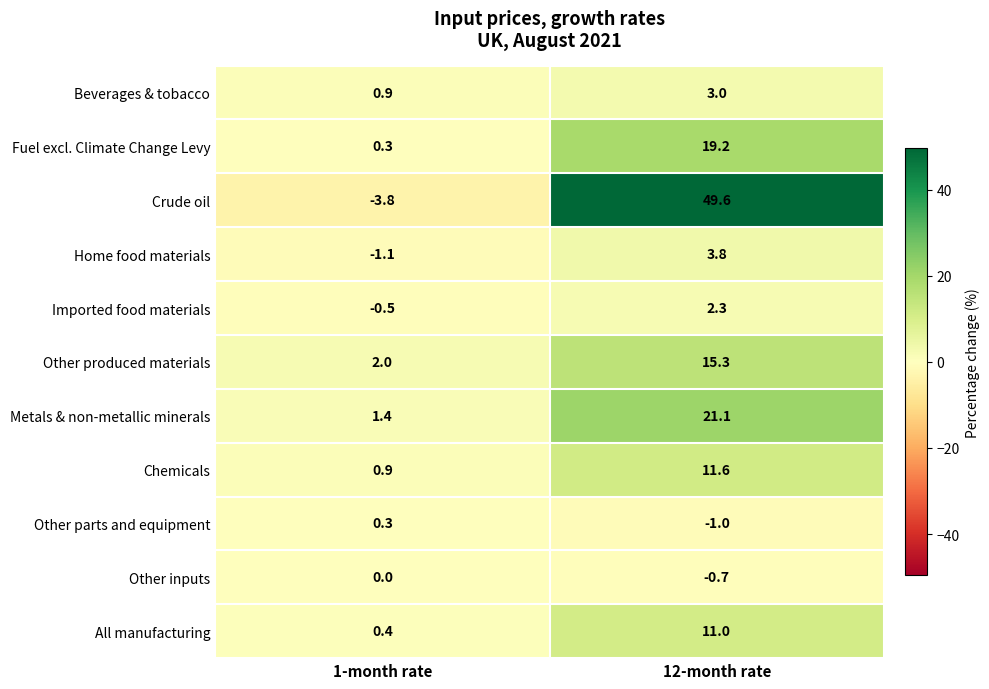

What is the minimum value shown in the chart?

-3.8